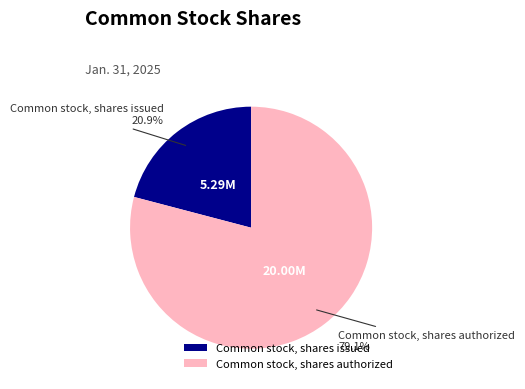

Combined, do Common stock, shares authorized and Common stock, shares issued account for over 50%?

Yes